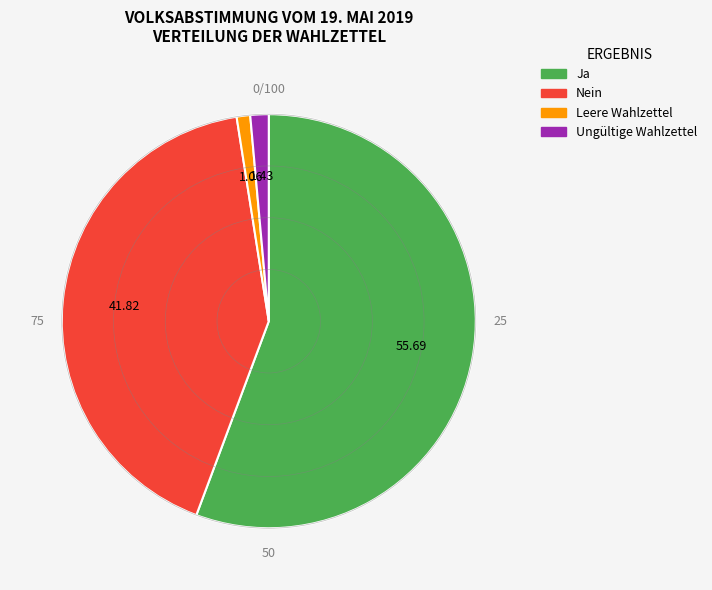

Is there a majority slice in this chart?

Yes